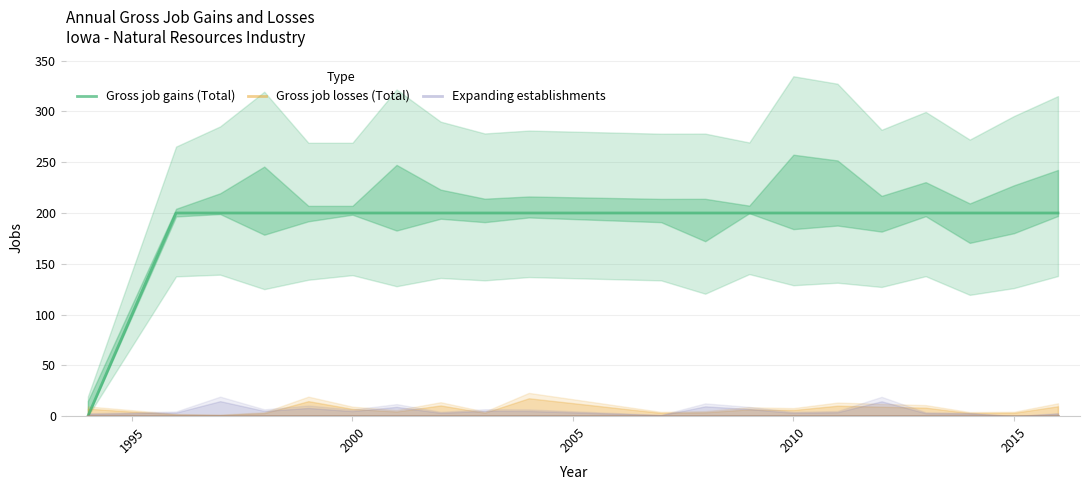

What is the greatest value displayed?

200